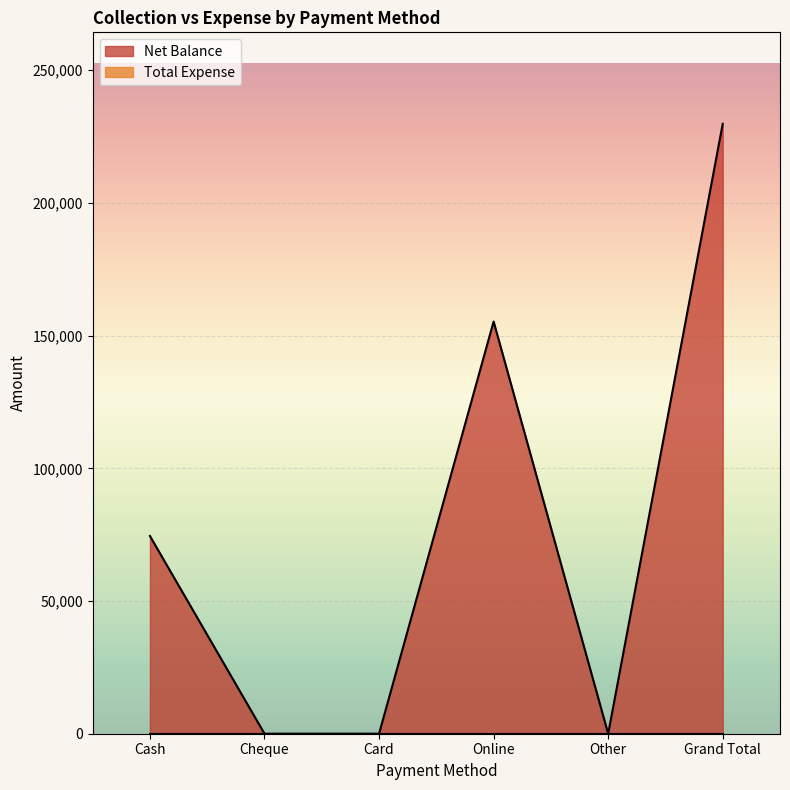

What is the maximum value shown in the chart?

229800